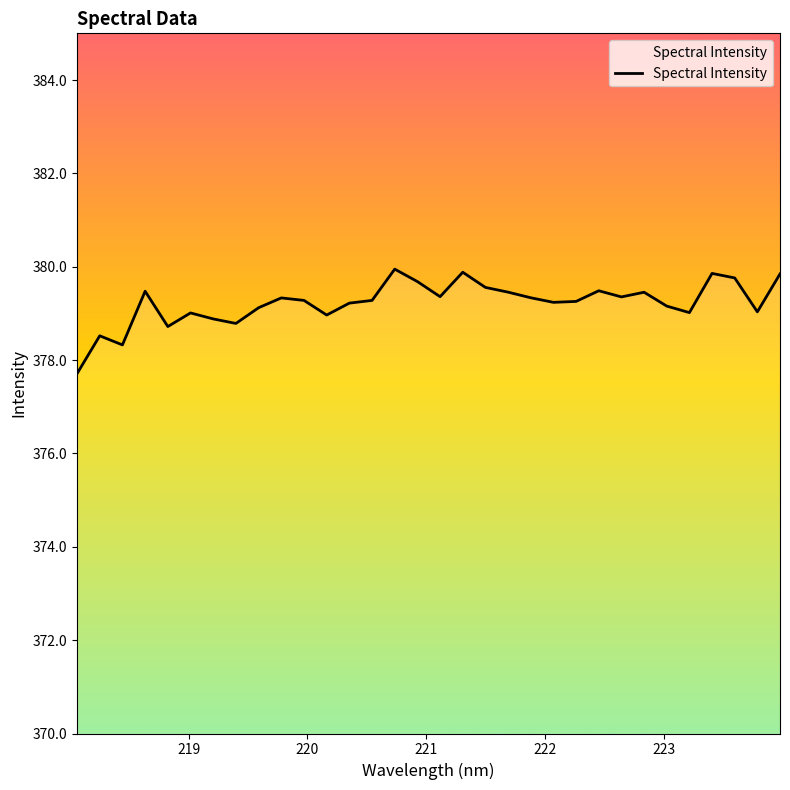

Does the chart have visible grid lines?

No